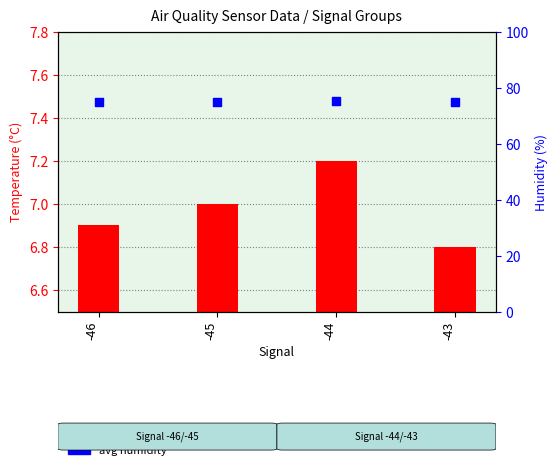

Which series contains the lowest Y value?

avg temp